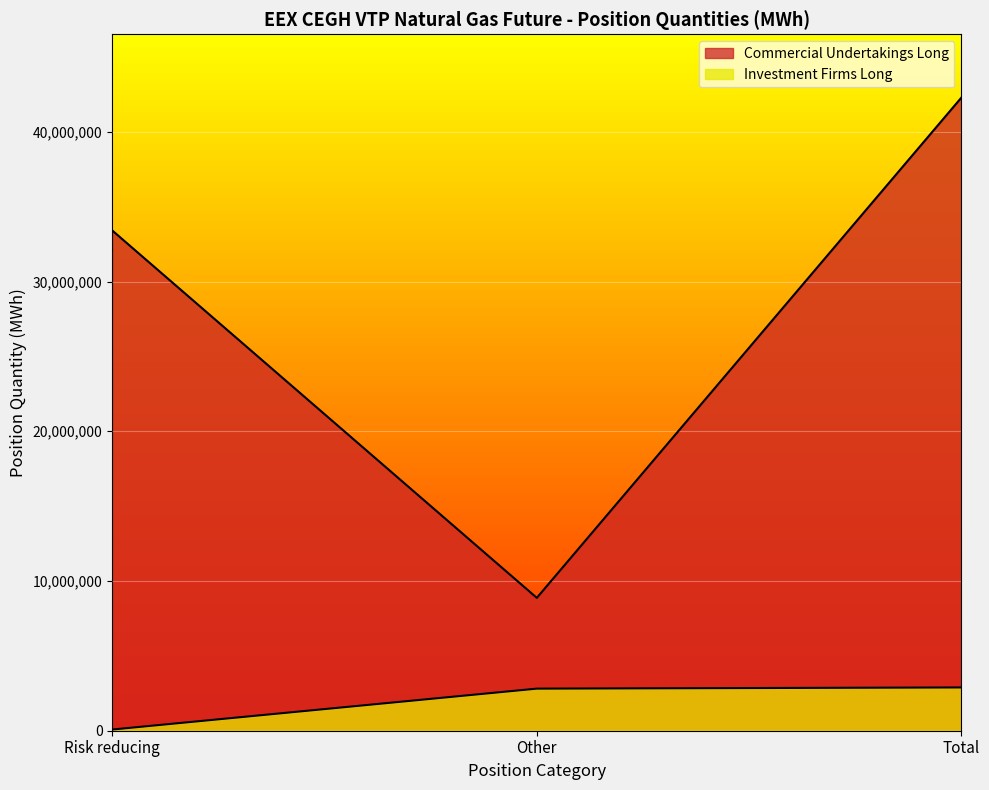

What is the label of the 2nd point from the right?

Other